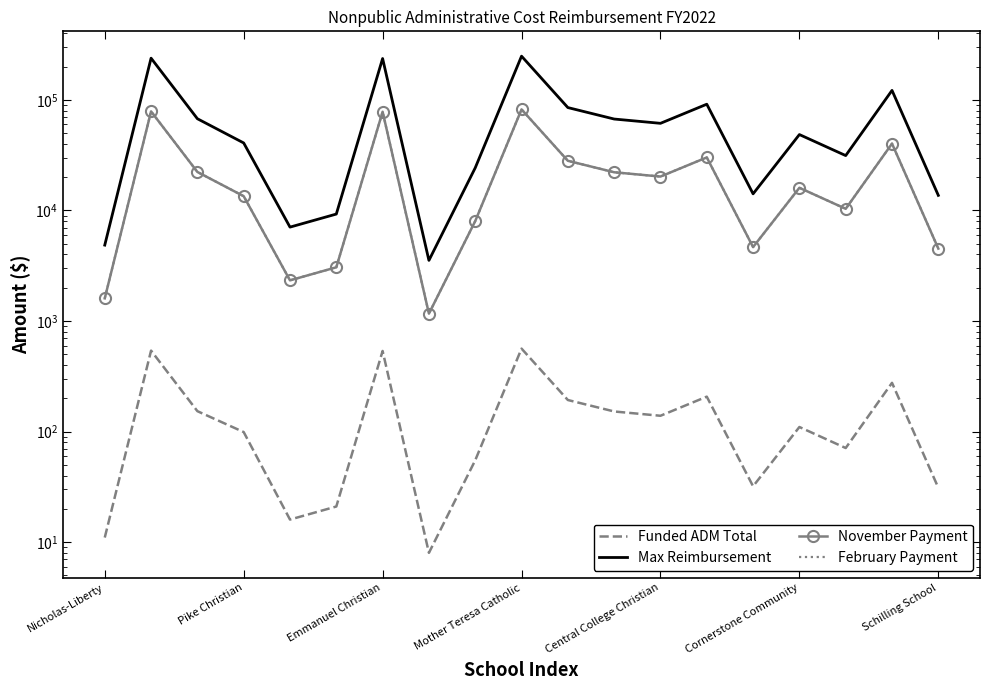

Reading right to left, extract all data points from this chart.

Funded ADM Total: 31.0	276.0	71.0	110.0	32.0	207.0	139.0	152.0	193.0	563.0	55.0	8.0	536.0	21.0	16.0	99.0	153.0	540.0	11.0
Max Reimbursement: 13701.1	121984.4	31380.0	48616.9	14143.1	91488.3	61434.2	67179.8	85300.6	248830.4	24308.5	3535.8	236897.1	9281.4	7071.6	40815.1	67621.8	238665.0	4861.7
November Payment: 4520.9	40250.6	10354.3	16041.9	4666.7	30188.0	20271.2	22167.0	28146.3	82105.4	8021.0	1166.7	78167.9	3062.6	2333.4	13467.6	22312.8	78751.2	1604.2
February Payment: 4521.9	40259.1	10356.5	16045.3	4667.7	30194.3	20275.4	22171.7	28152.2	82122.6	8022.6	1166.9	78184.2	3063.2	2333.9	13470.4	22317.5	78767.7	1604.5